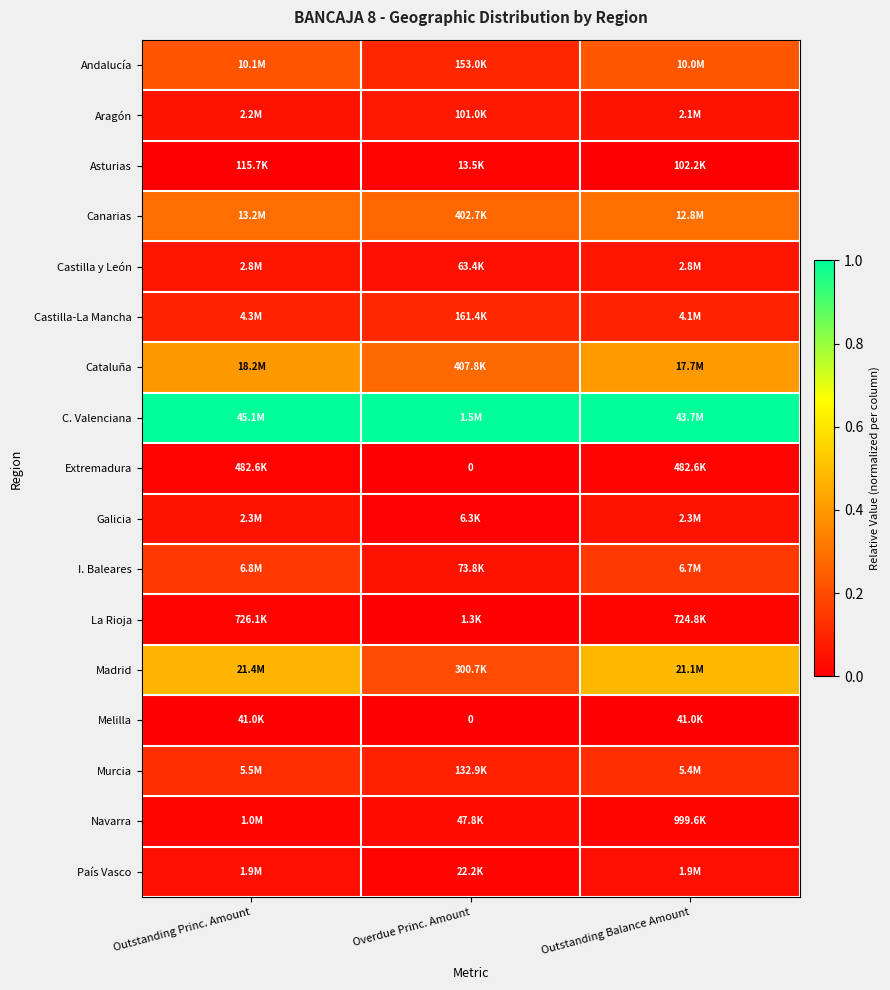

Is it true that País Vasco equals 0.1 at Outstanding Balance Amount?

False